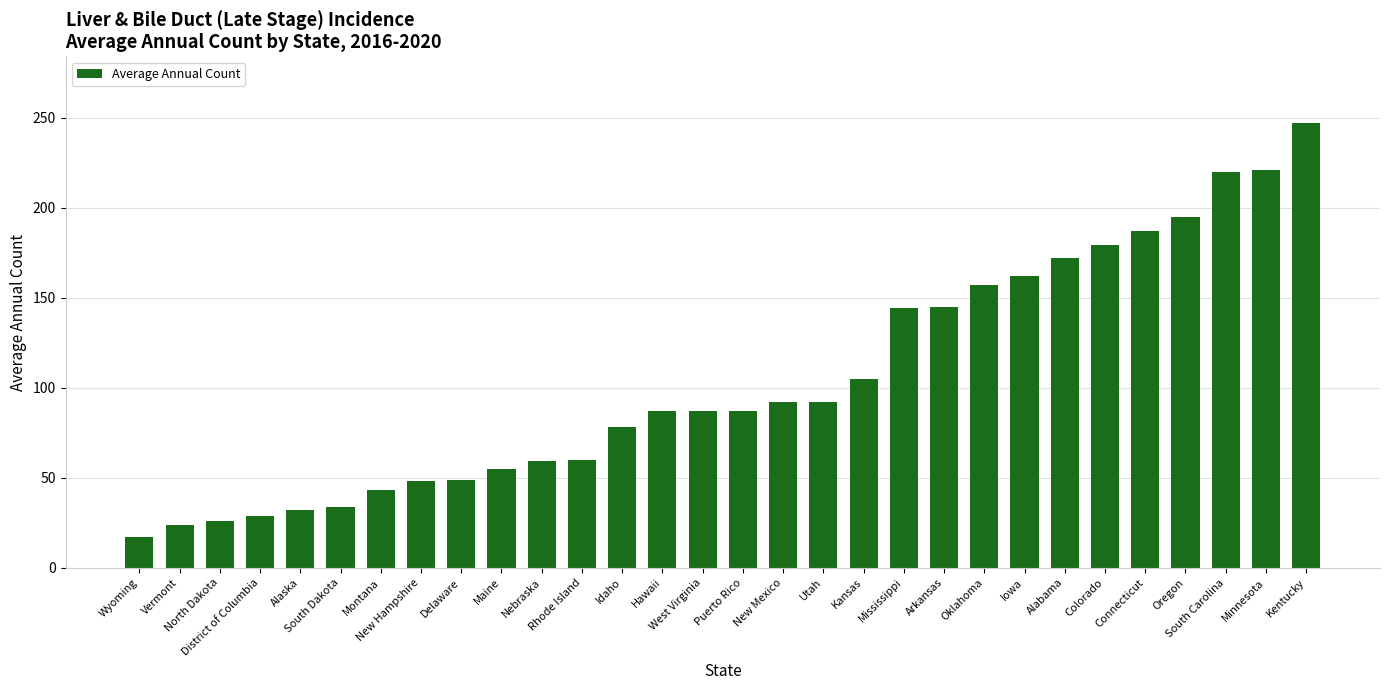

What is the maximum value shown in the chart?

247